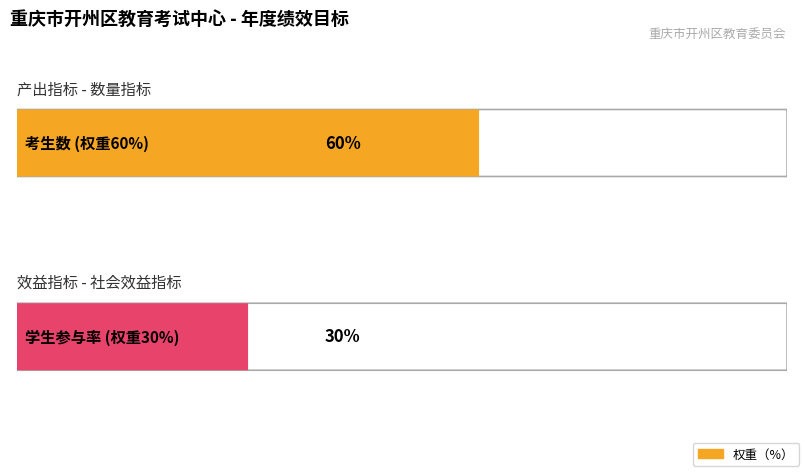

Read the value at 学生参与率, to the nearest 5.

30